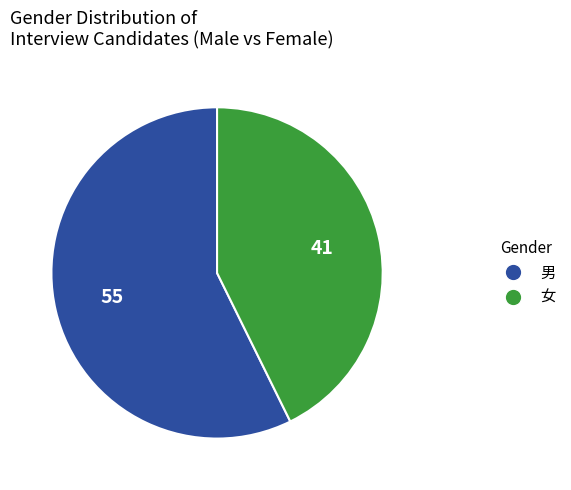

Which category has the smallest portion of the pie?

女